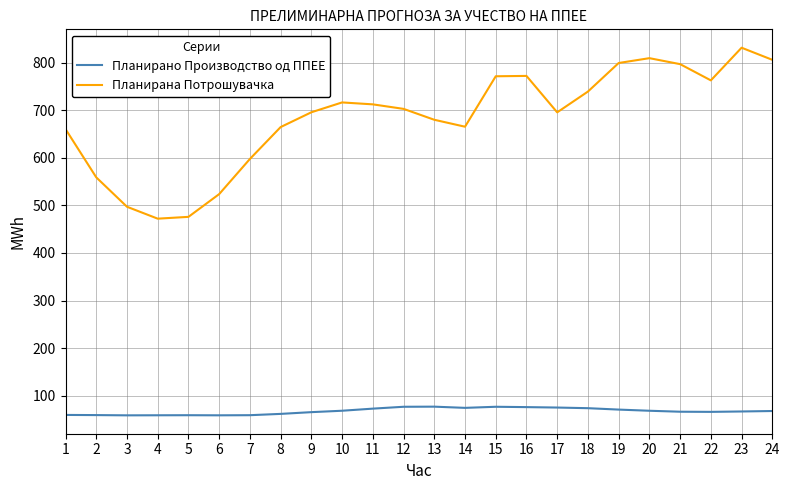

How many interior local valleys does the Планирана Потрошувачка series have?

4